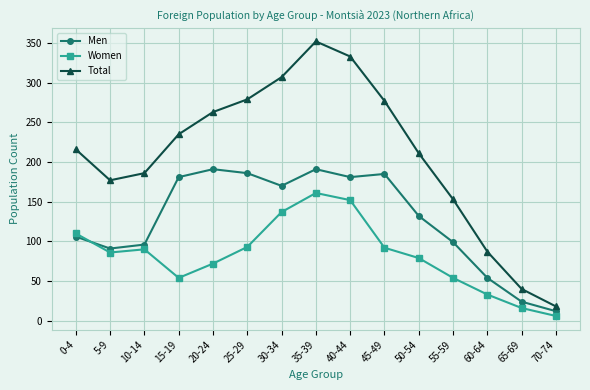

How many categories are shown in the chart?

15